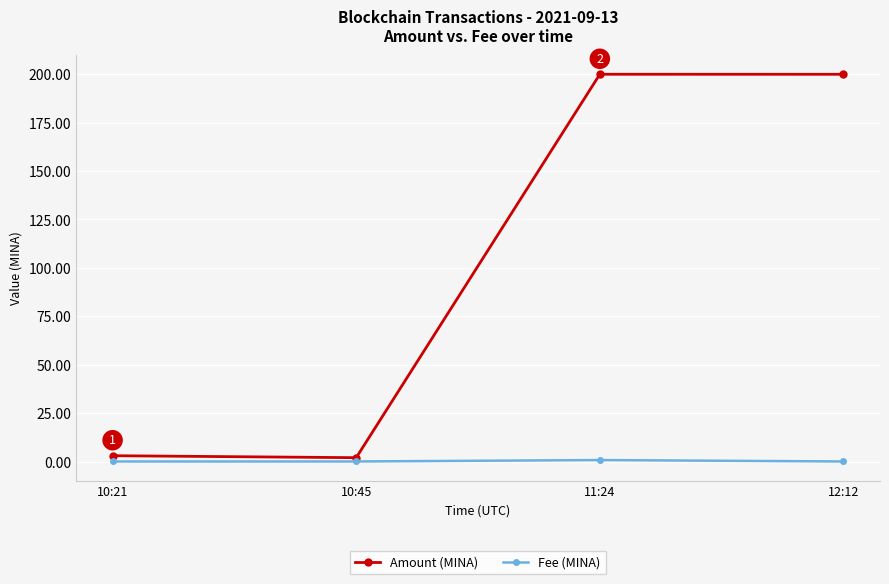

How many lines are shown in the chart?

2